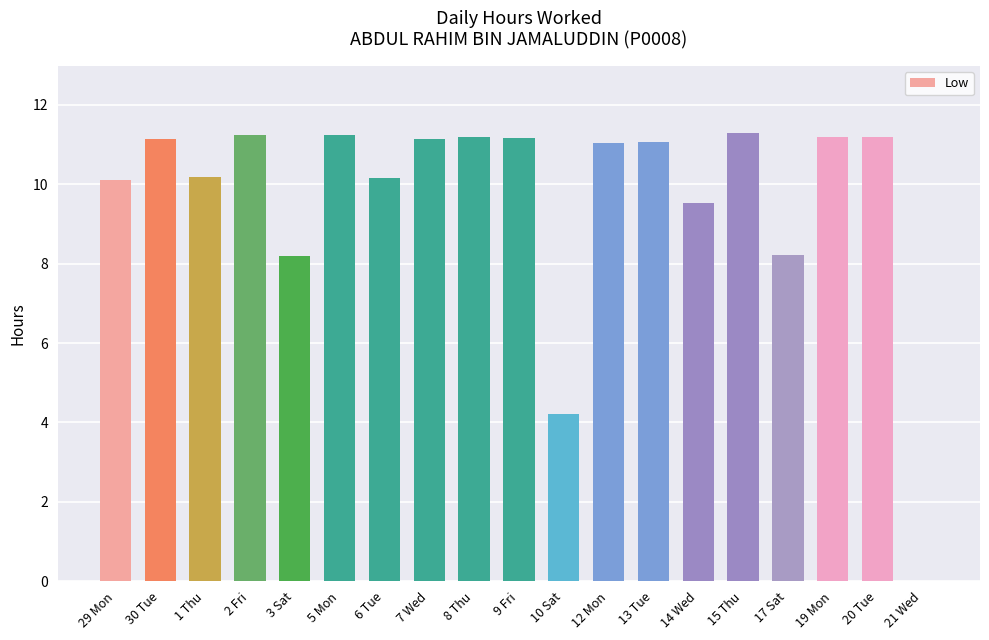

What is the ratio of the value at 2 Fri to the value at 5 Mon?

1.0